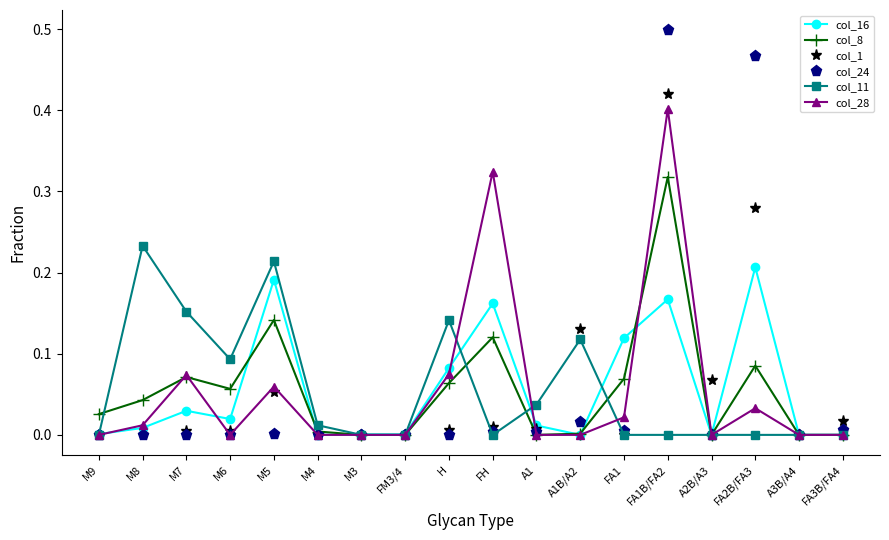

Is it true that col_11 equals 0.1 at A1?

False